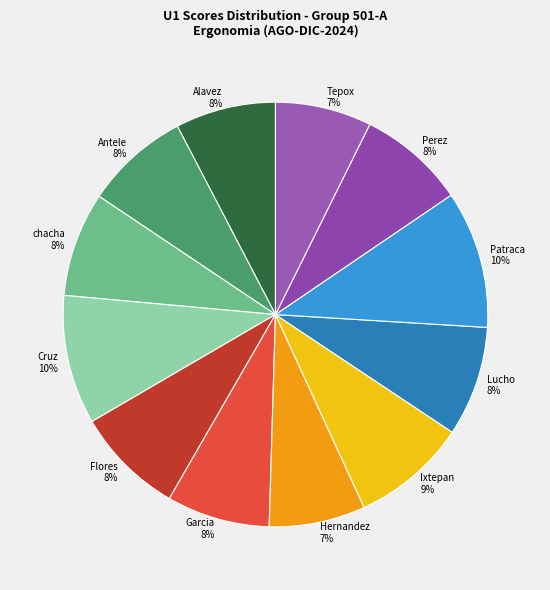

Is it true that Cruz 10% is 1% of the pie?

False